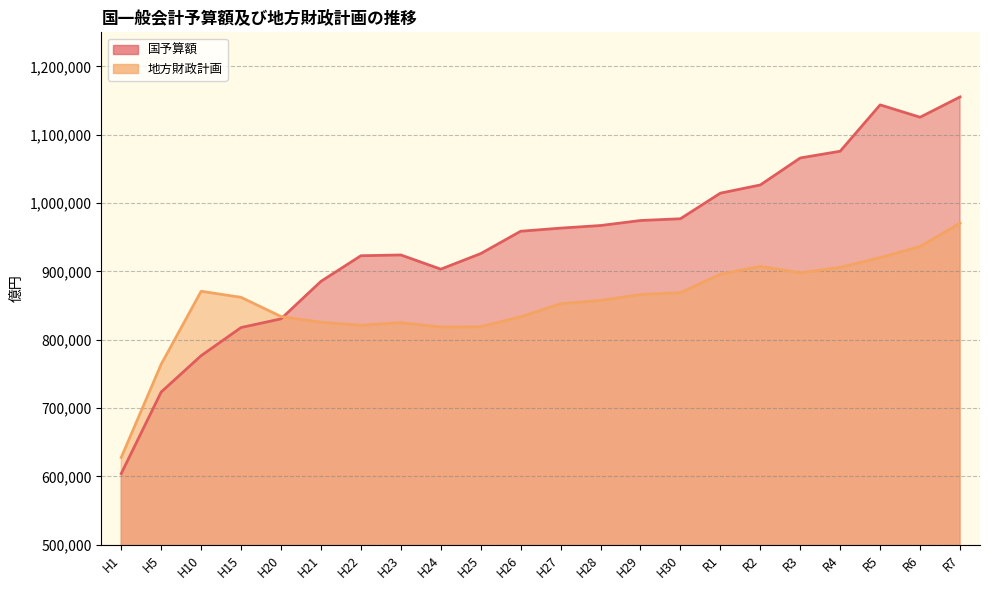

In 国予算額, how many points are higher than both neighbors (excluding endpoints)?

2